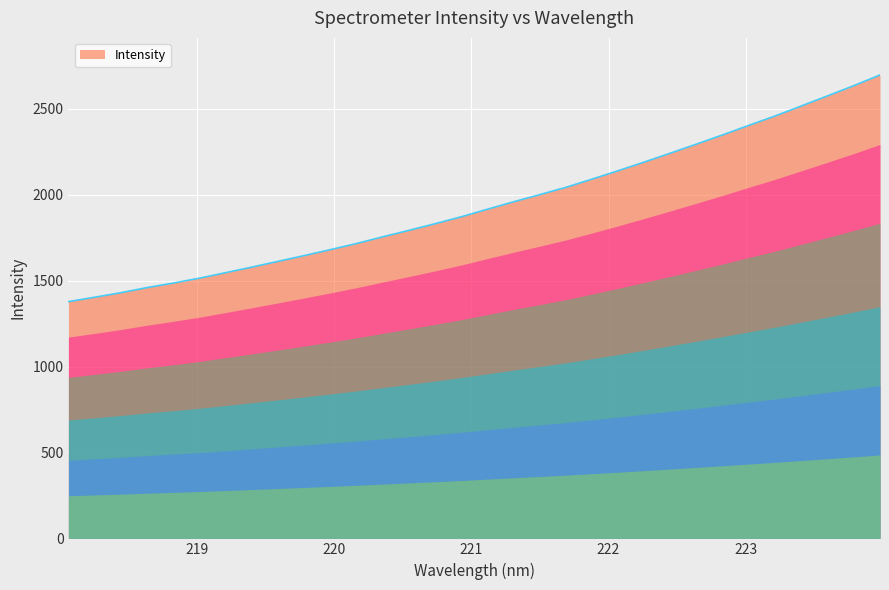

True or false: the data shows 1916.5 at 221.1174.

True